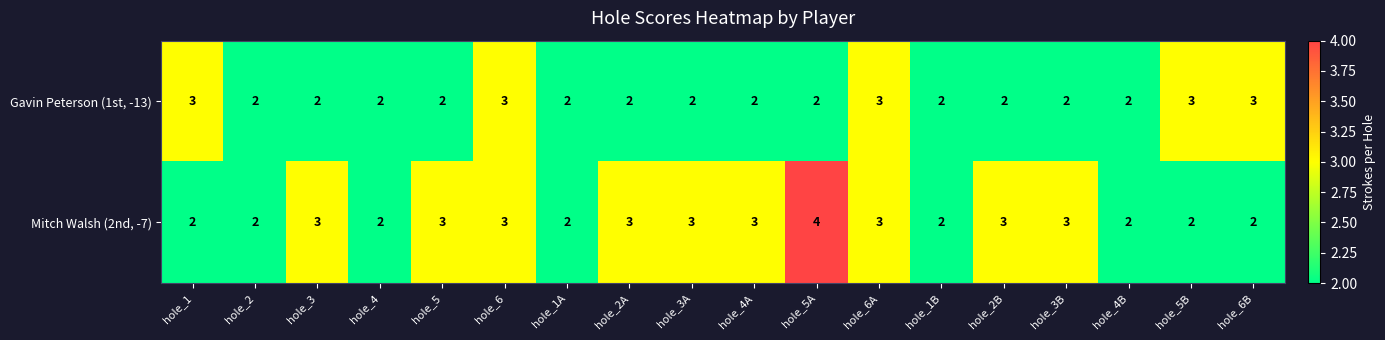

What is the difference between the highest and lowest values at hole_3B?

1